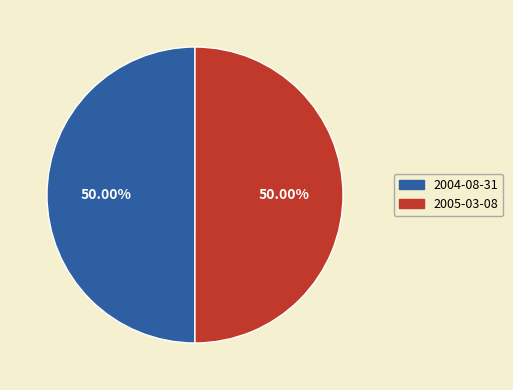

Is the sum of 2005-03-08 and 2004-08-31 greater than half?

Yes